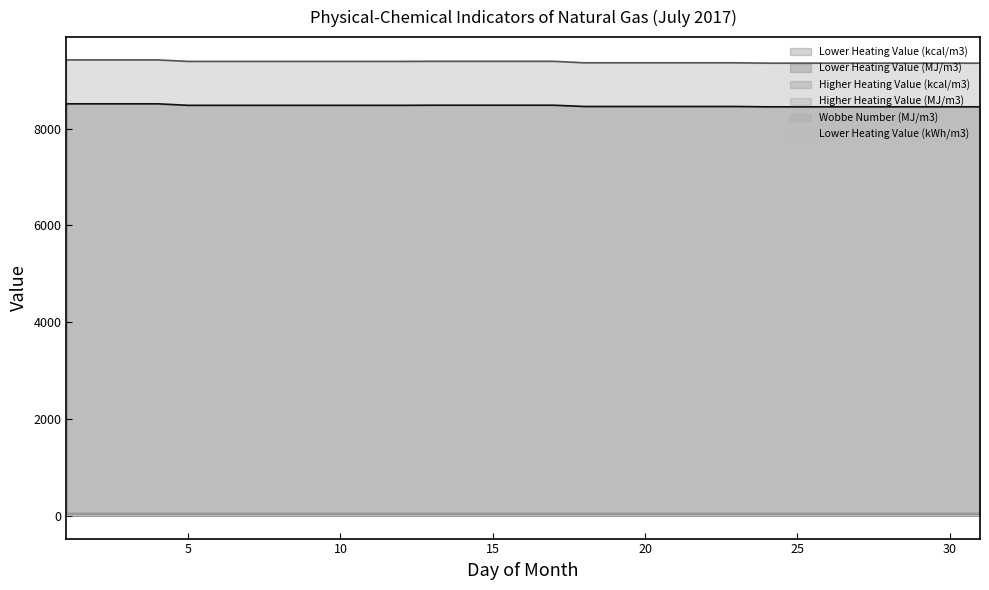

Is the value of Higher Heating Value (MJ/m3) at 1 greater than the value of Wobbe Number (MJ/m3) at 15?

No